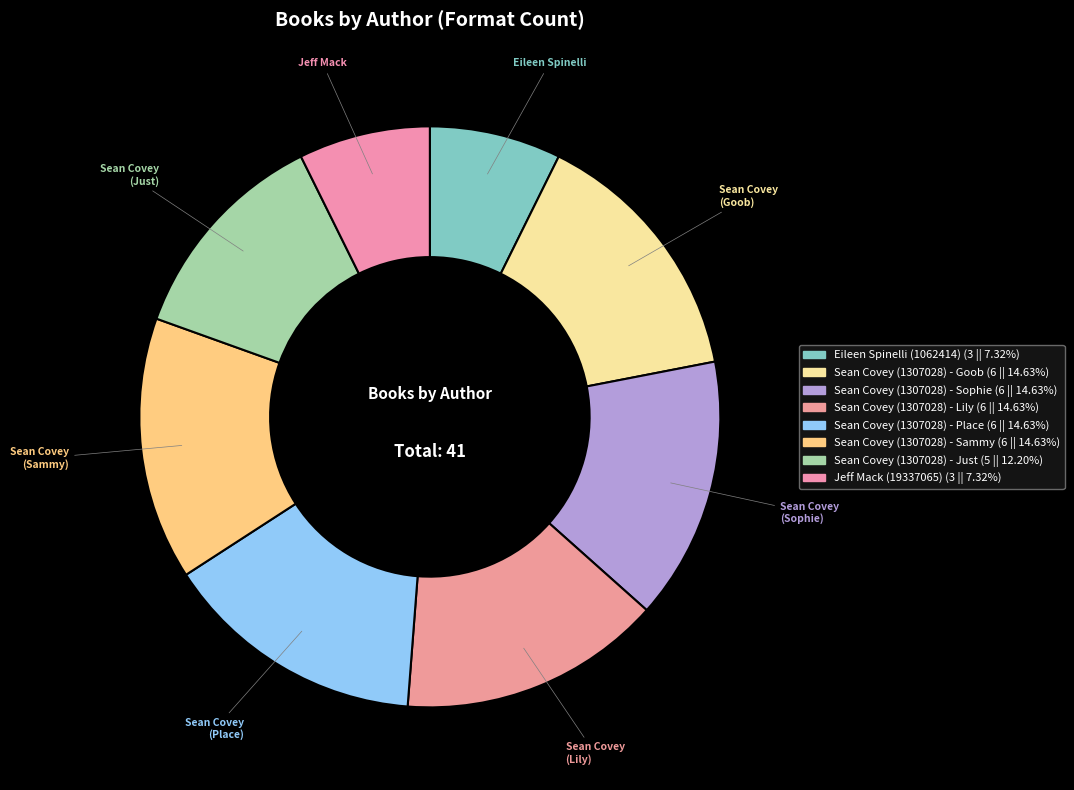

How many segments does this pie chart have?

8